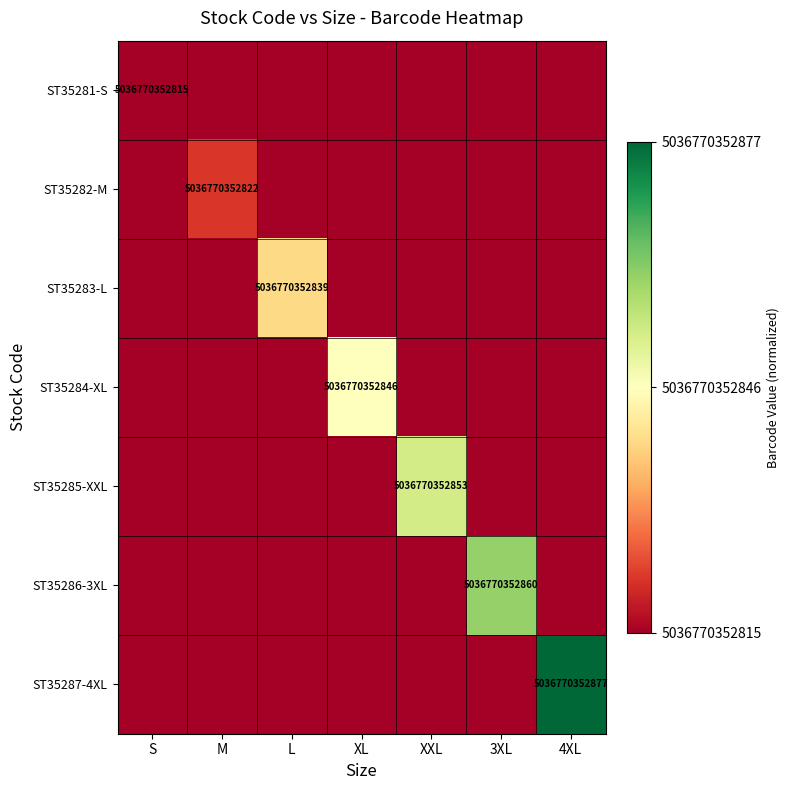

Is it true that ST35286-3XL equals 1508327435436 at 3XL?

False